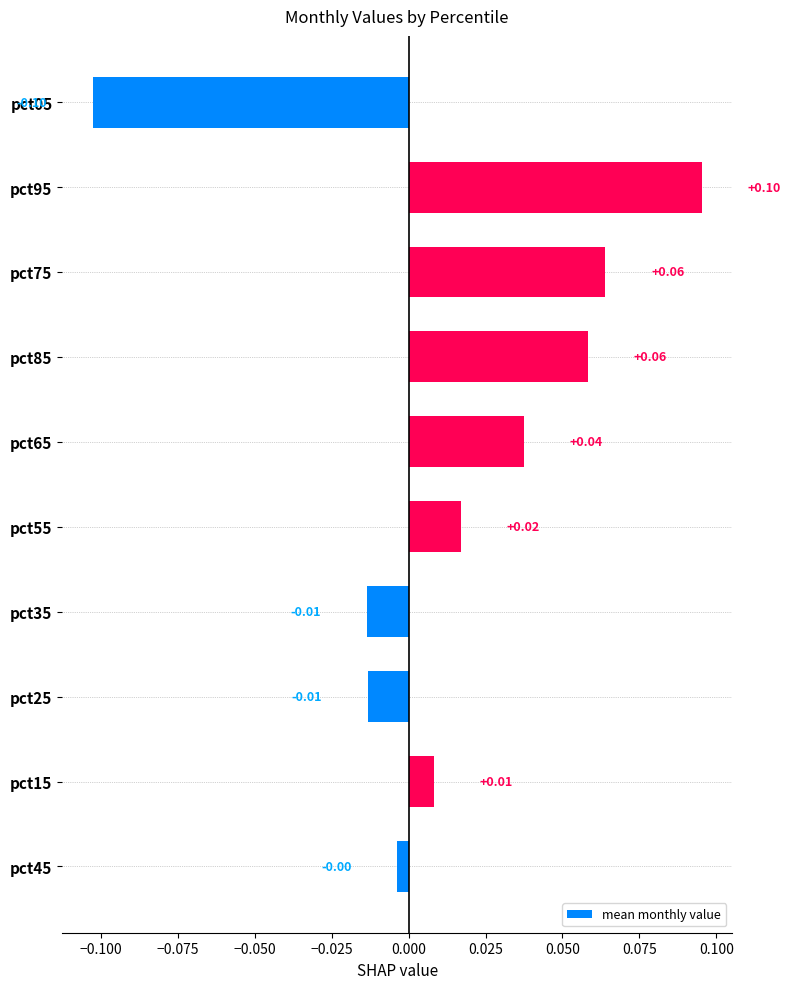

Which has a higher value, pct05 or pct85?

pct85